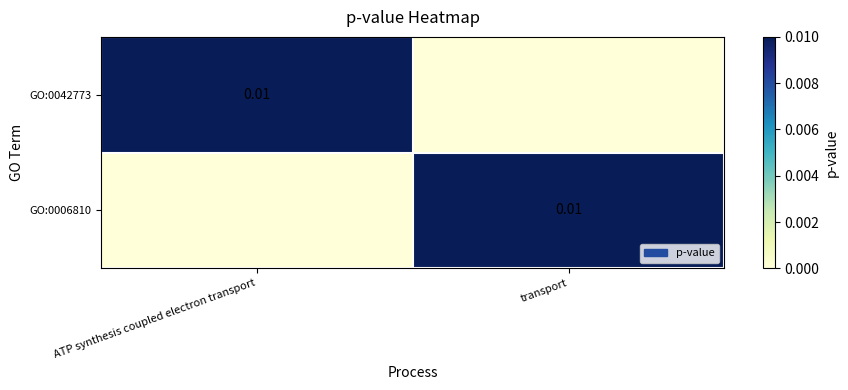

Count the number of categories in the chart.

2